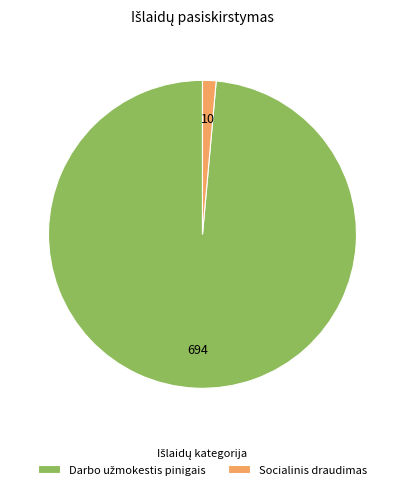

Which slice is the smallest?

Socialinis draudimas